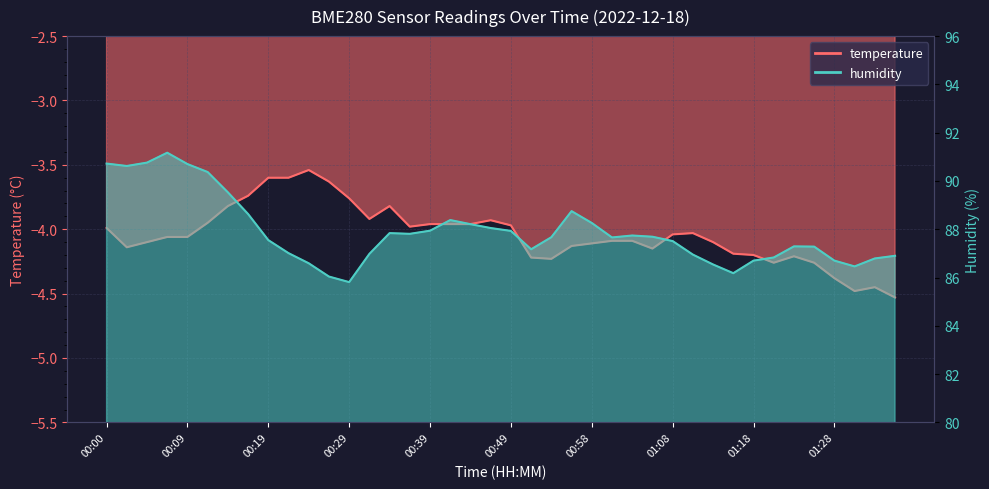

Where is the first local minimum for temperature?

00:02